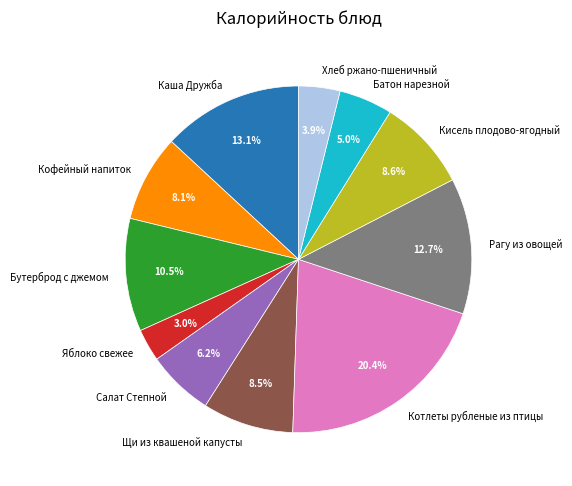

Is it true that Рагу из овощей is 27% of the pie?

False